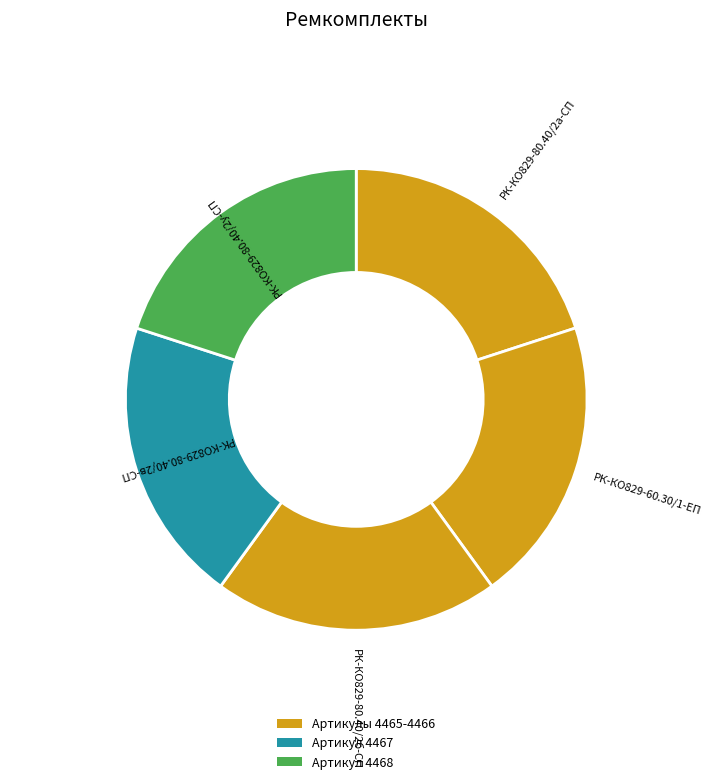

Does РК-КО829-80.40/2у-СП represent more than half of the total?

No